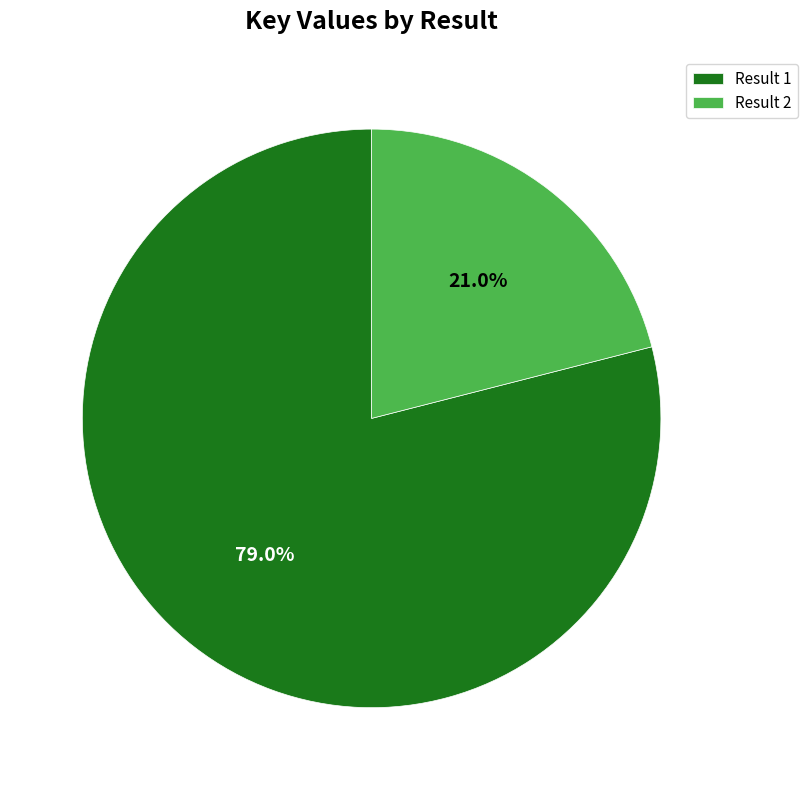

To the nearest percent, what is the average slice percentage?

50%